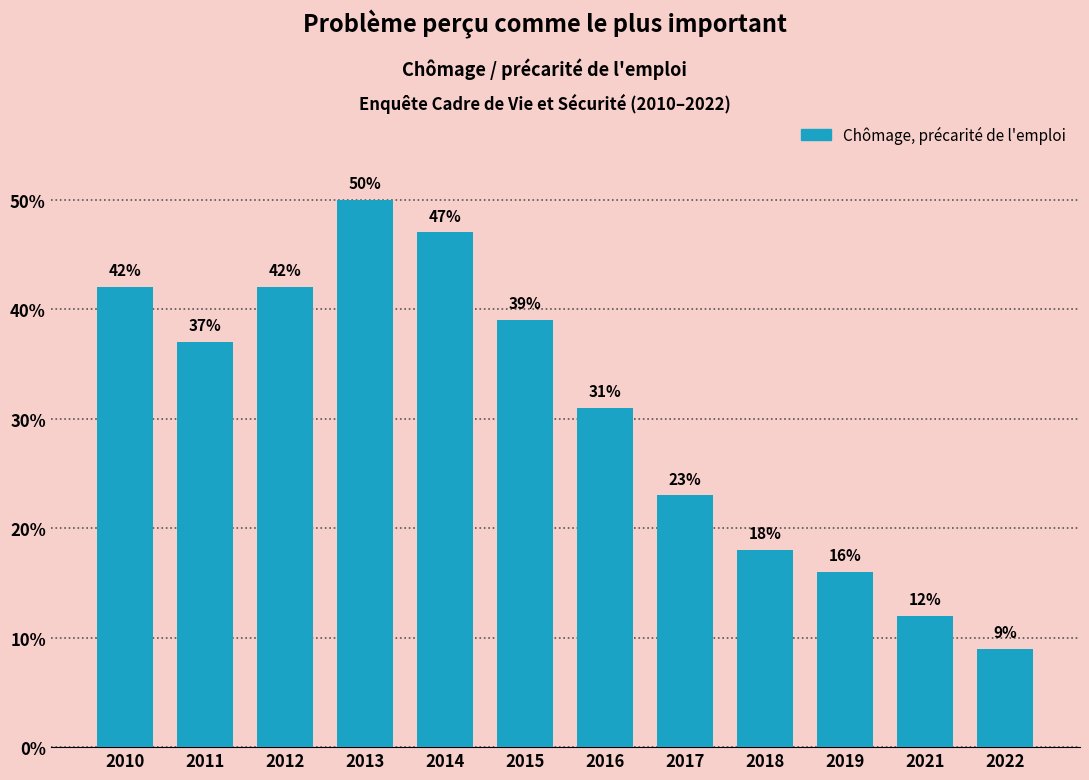

Reading right to left, transcribe all the data shown in this chart.

9	12	16	18	23	31	39	47	50	42	37	42